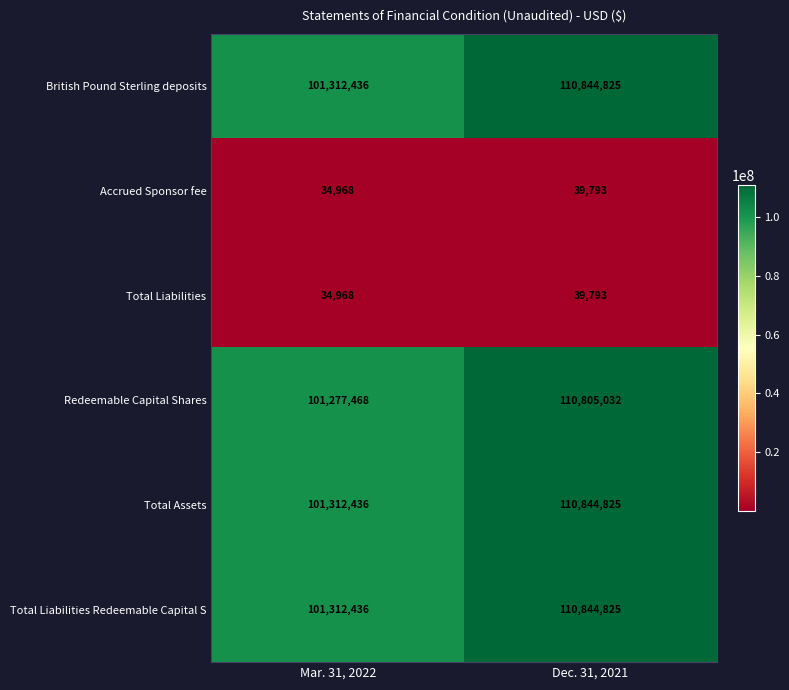

Which label corresponds to the smallest value in the chart?

Mar. 31, 2022